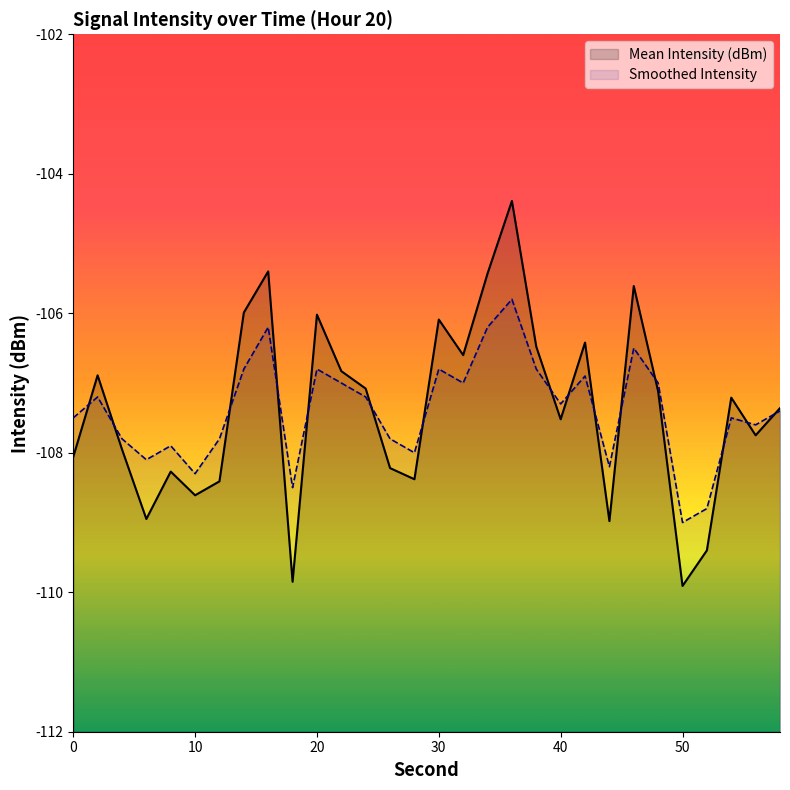

The Smoothed Intensity series shows -108.2 at 44. True or false?

True